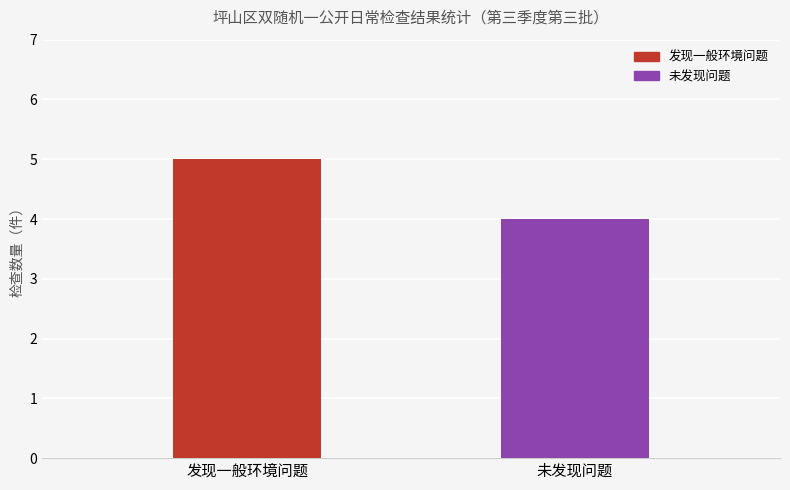

How many categories are shown in the chart?

1